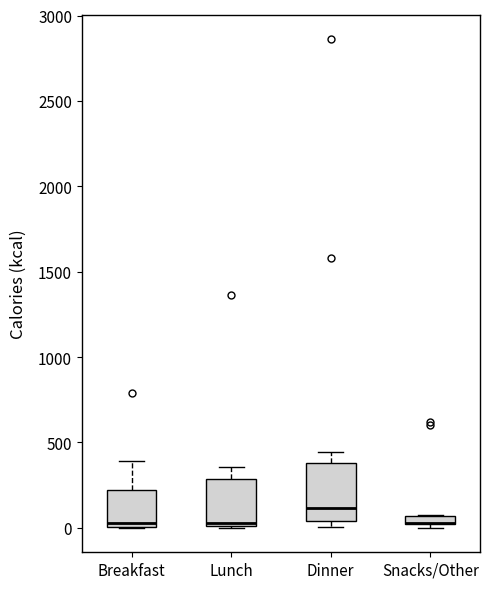

Where does the median line of the box for Lunch sit on the y-axis? The values are not printed on the chart, so give them approximately, as read against the axis.

50